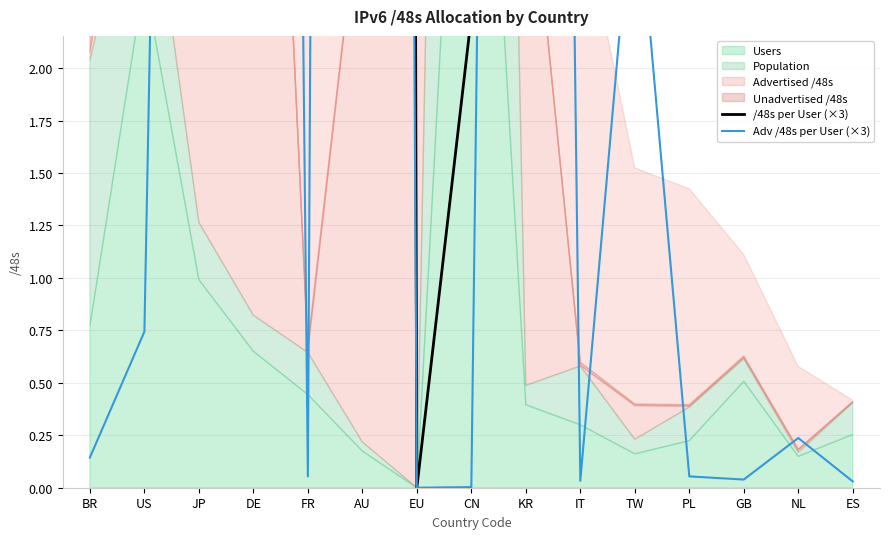

Reading right to left, what are all the values shown in this chart?

/48s per User (×3): 4.9	11.6	6.6	19.0	28.3	27.8	25.9	2.2	0.0	95.6	38.0	32.1	21.7	13.6	167.7
Adv /48s per User (×3): 0.0	0.2	0.0	0.1	3.0	0.0	20.5	0.0	0.0	46.6	0.1	24.8	14.3	0.7	0.1